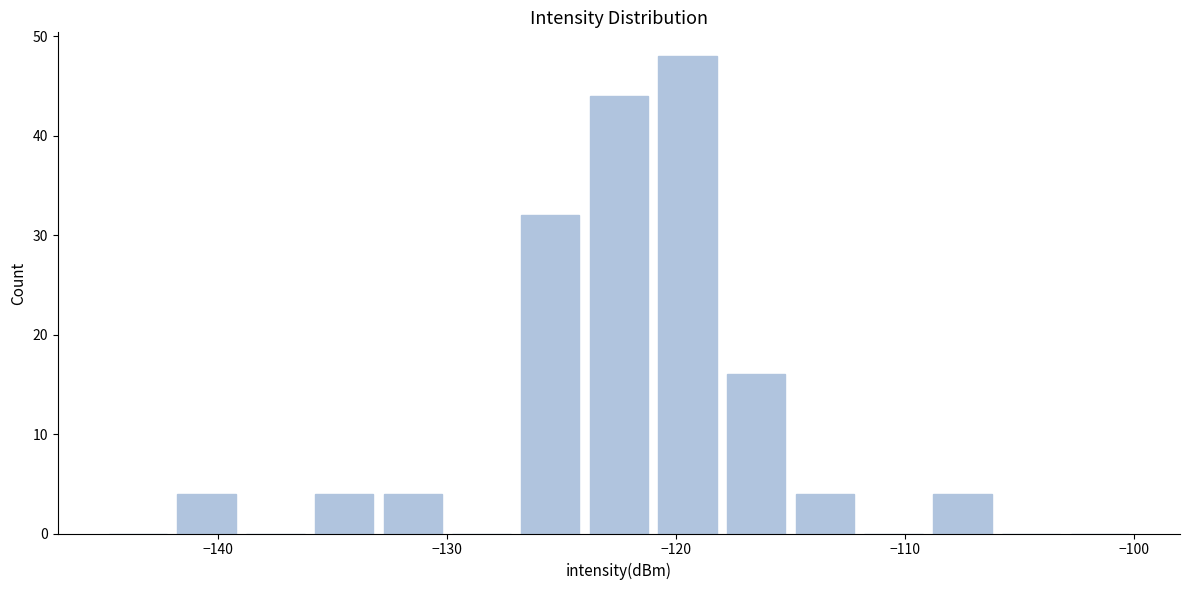

Read against the x-axis, roughly where is the centre of the tallest bar?

-119